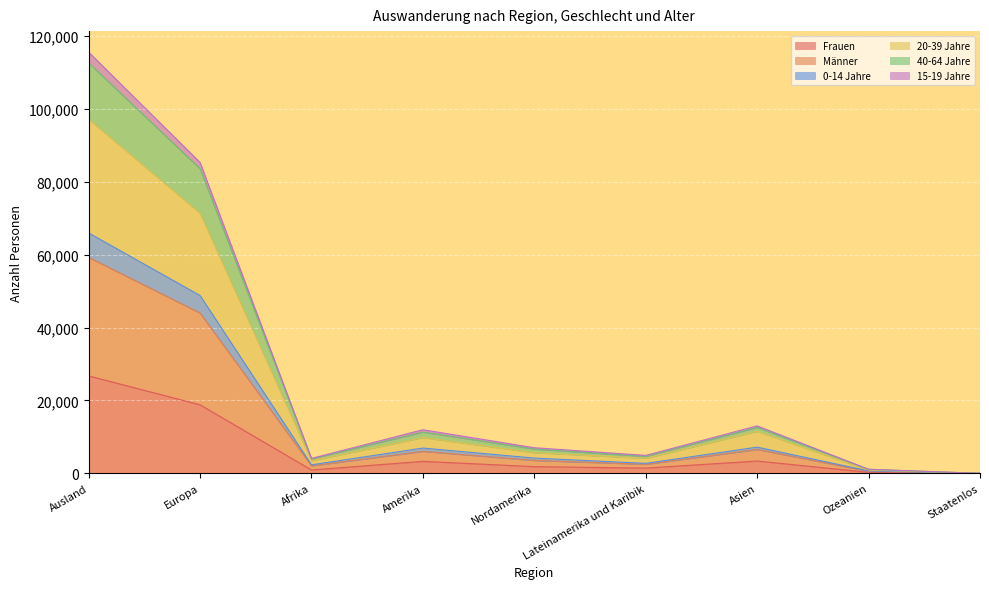

The value of Männer at Nordamerika is 3216. True or false?

False